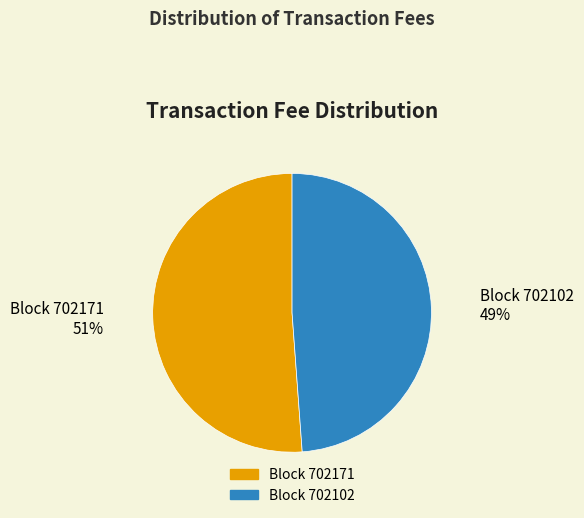

To the nearest percent, what is the average slice percentage?

50%